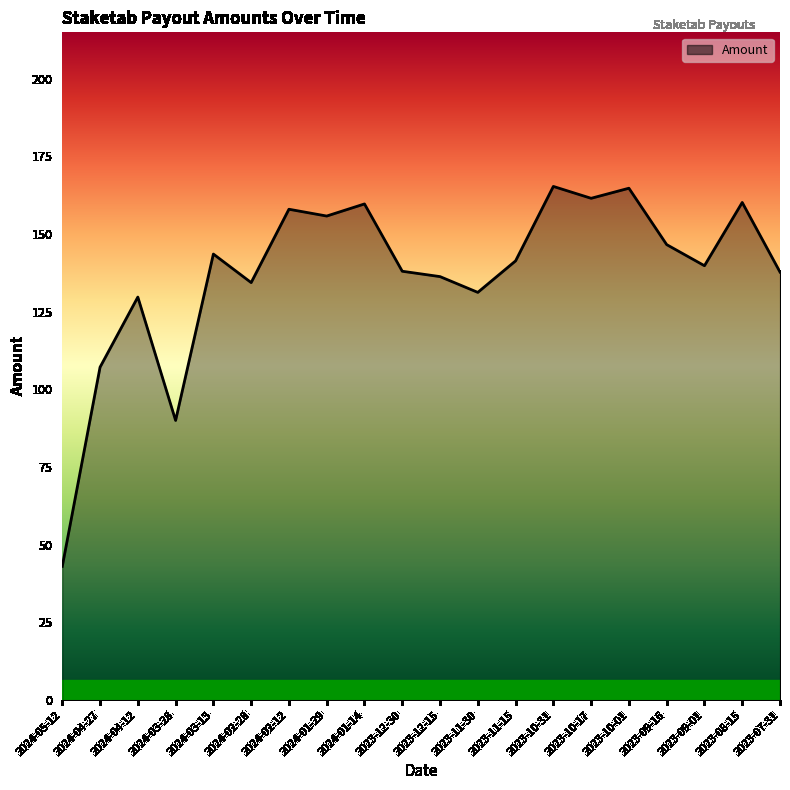

What is the average value?

137.2